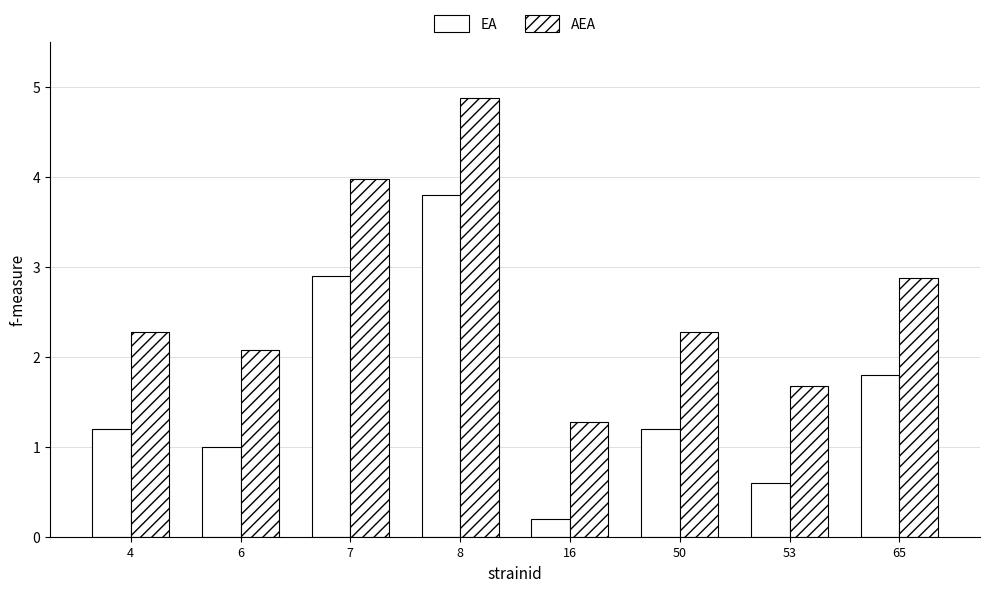

At which category is the sum across all series the highest?

8